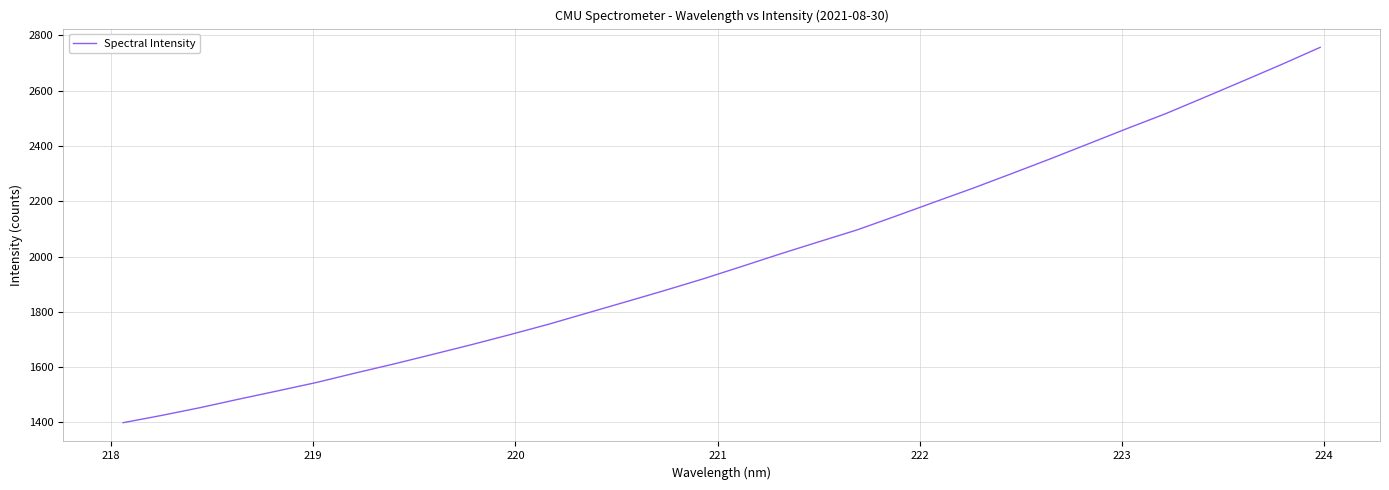

What is the difference between the maximum and minimum values?

1356.8